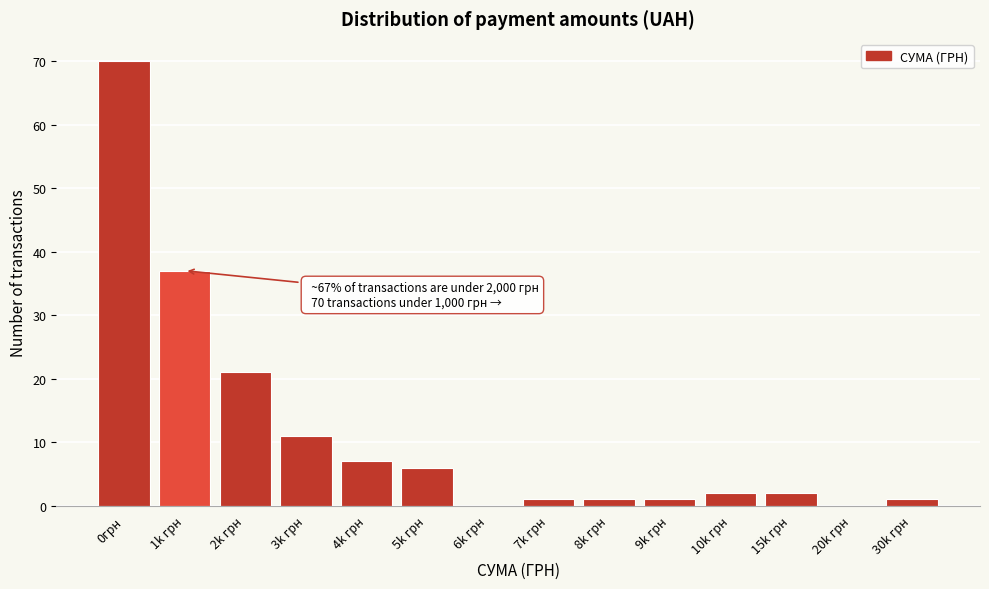

Reading left to right, extract all data points from this chart.

0грн=70	1k грн=37	2k грн=21	3k грн=11	4k грн=7	5k грн=6	6k грн=0	7k грн=1	8k грн=1	9k грн=1	10k грн=2	15k грн=2	20k грн=0	30k грн=1